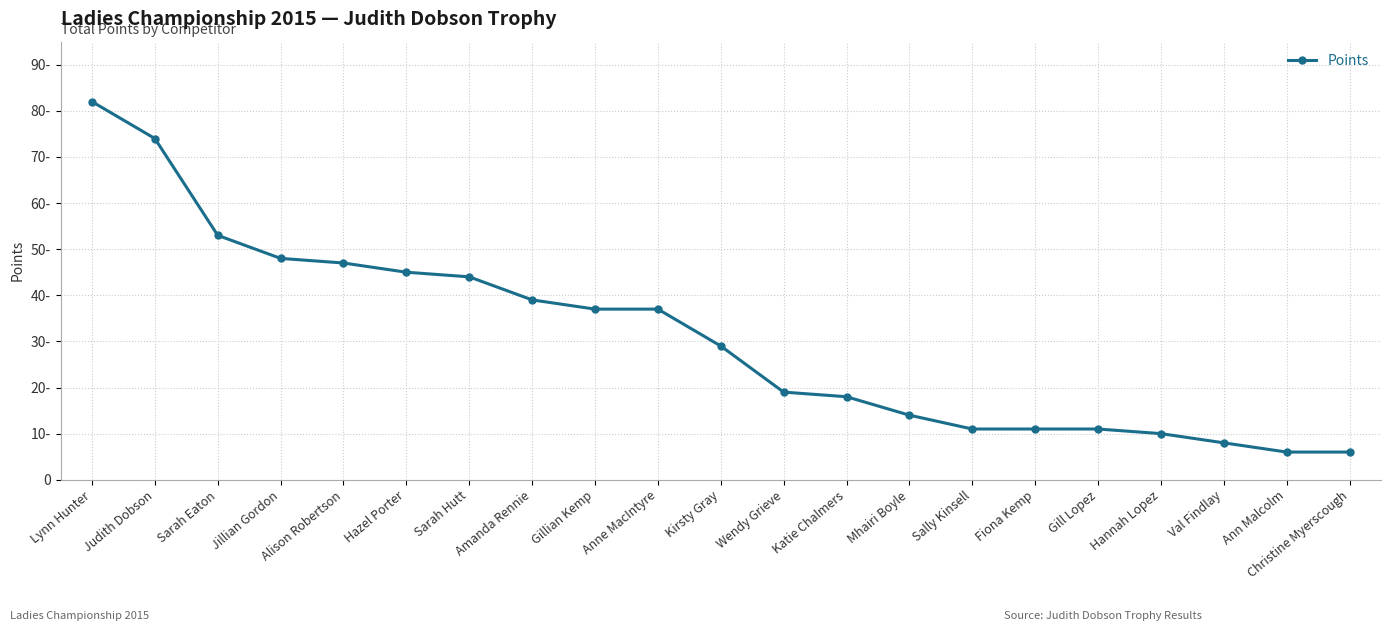

Does the chart have visible grid lines?

Yes